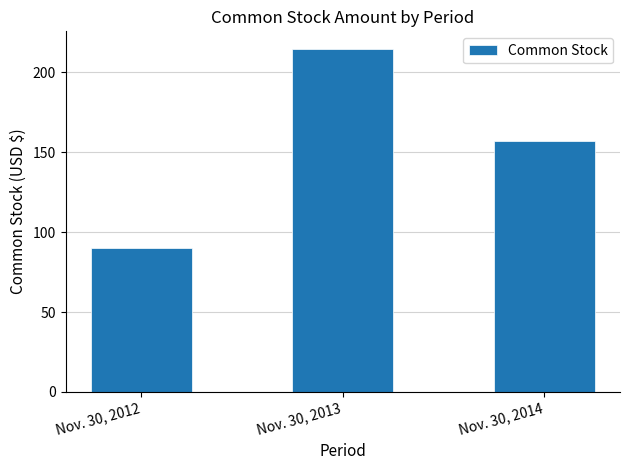

At which category does the chart reach its minimum across all series?

Nov. 30, 2012